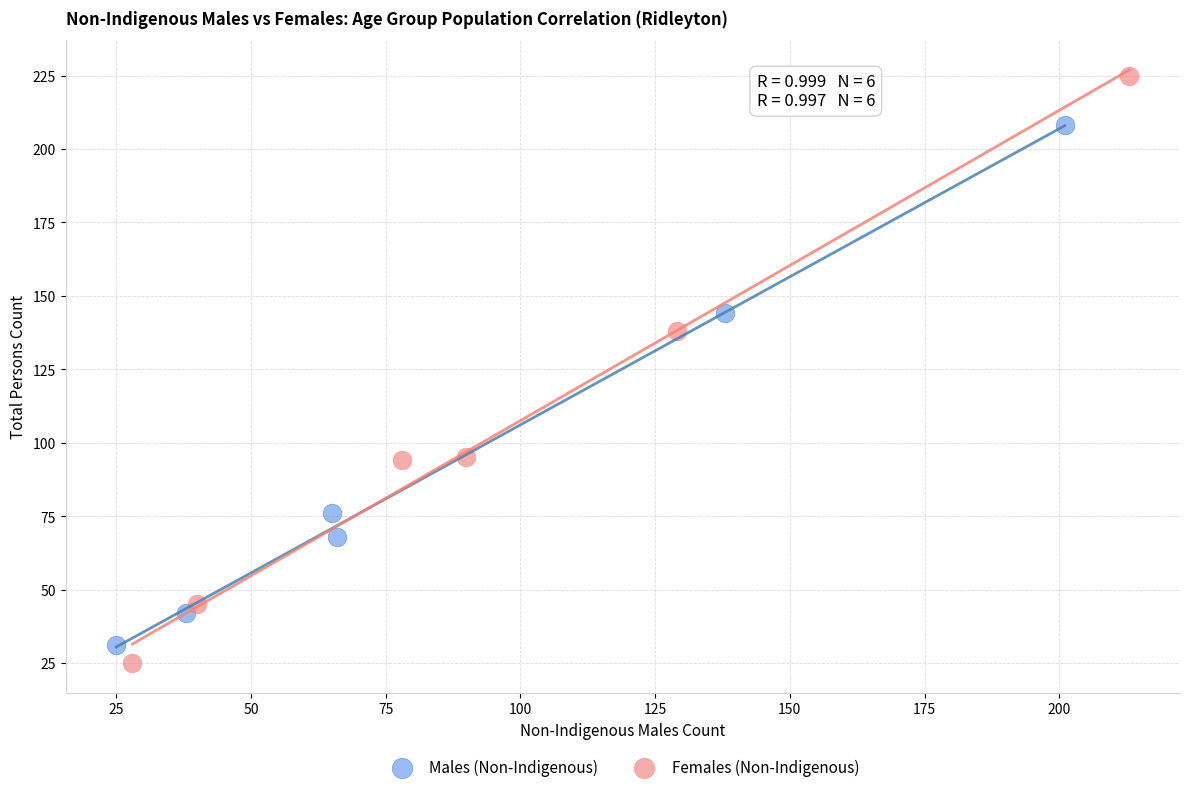

Which series has the largest Y range (max minus min)?

Females (Non-Indigenous)